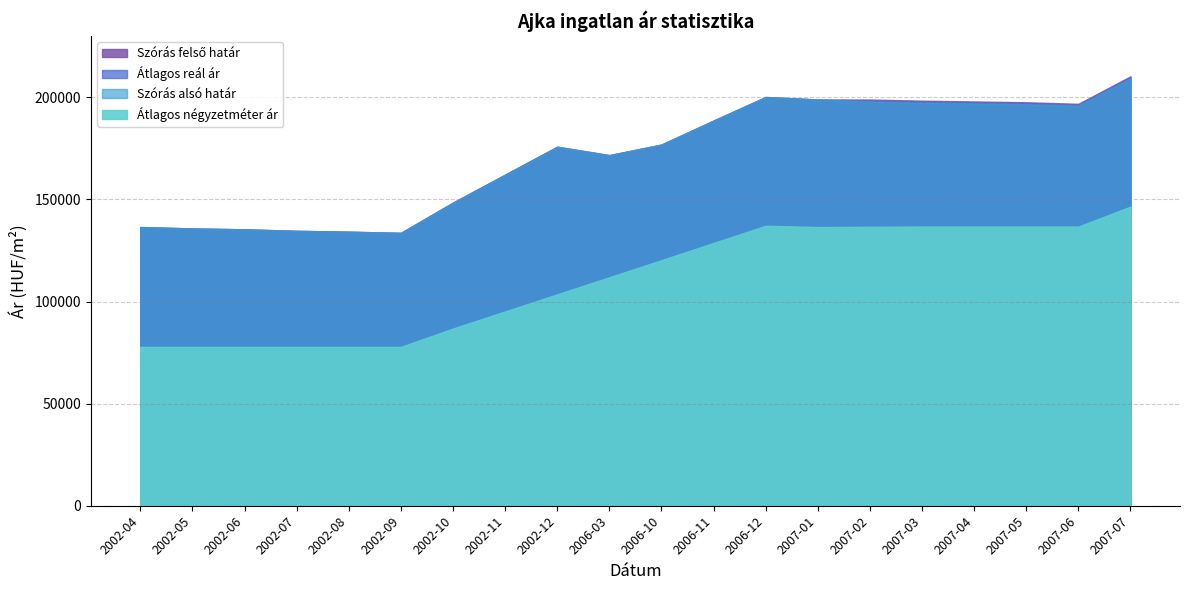

What is the total value across all series at 2002-08?

480308